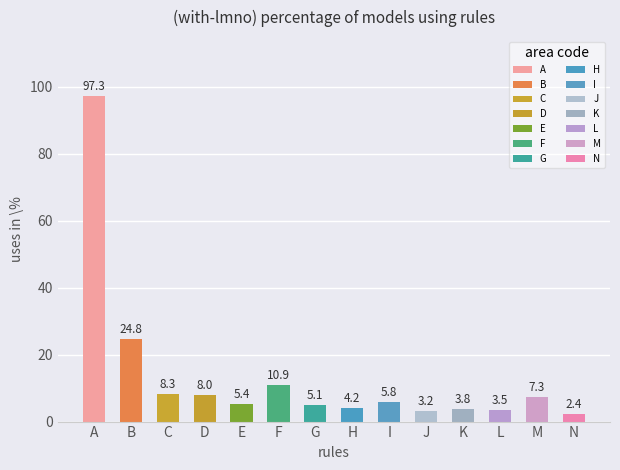

Which category has the lowest value across all series?

N